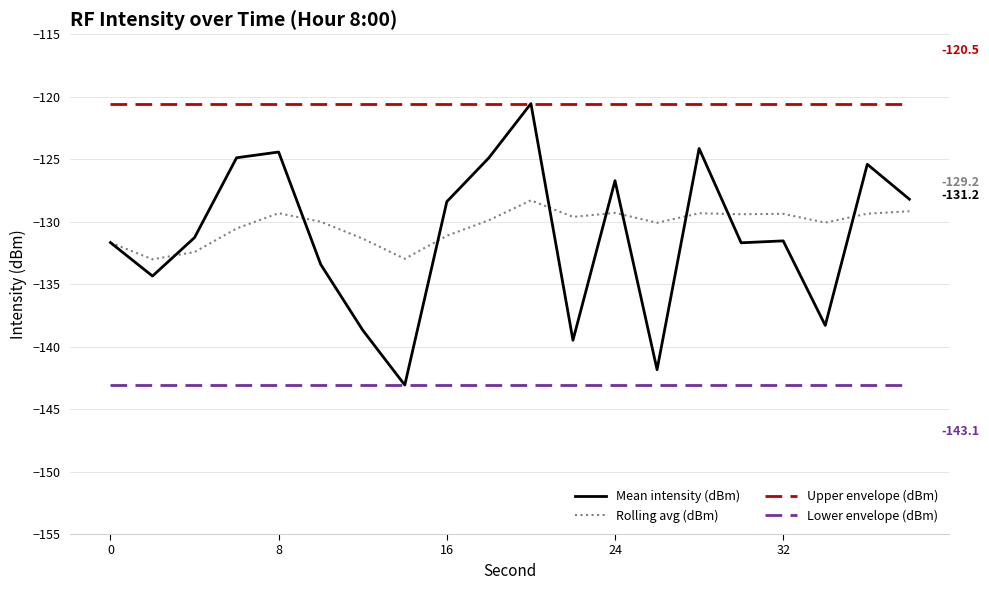

What is the maximum value shown in the chart?

-120.5